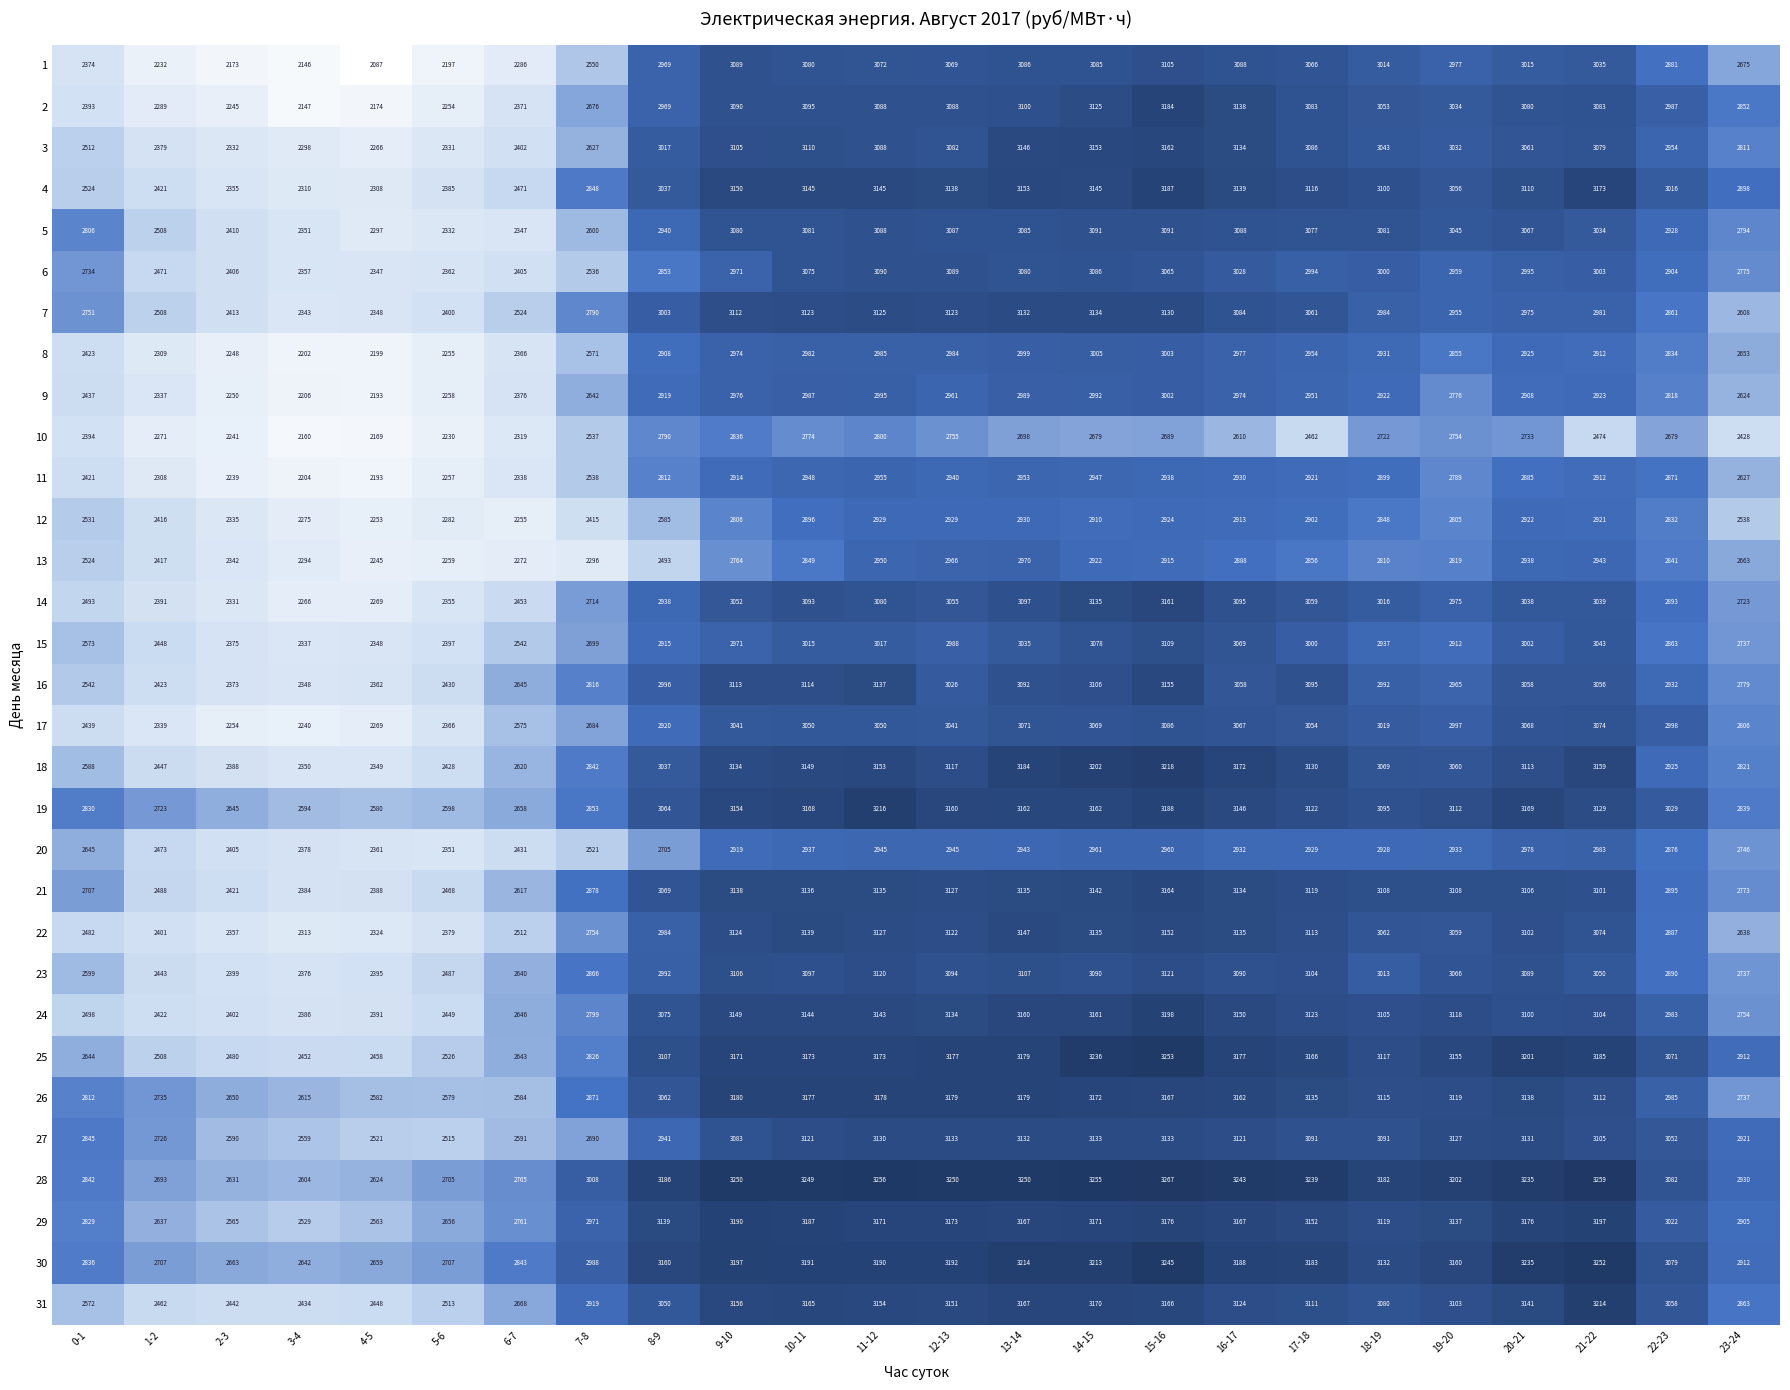

Which category has the lowest value in the 6 series?

4-5